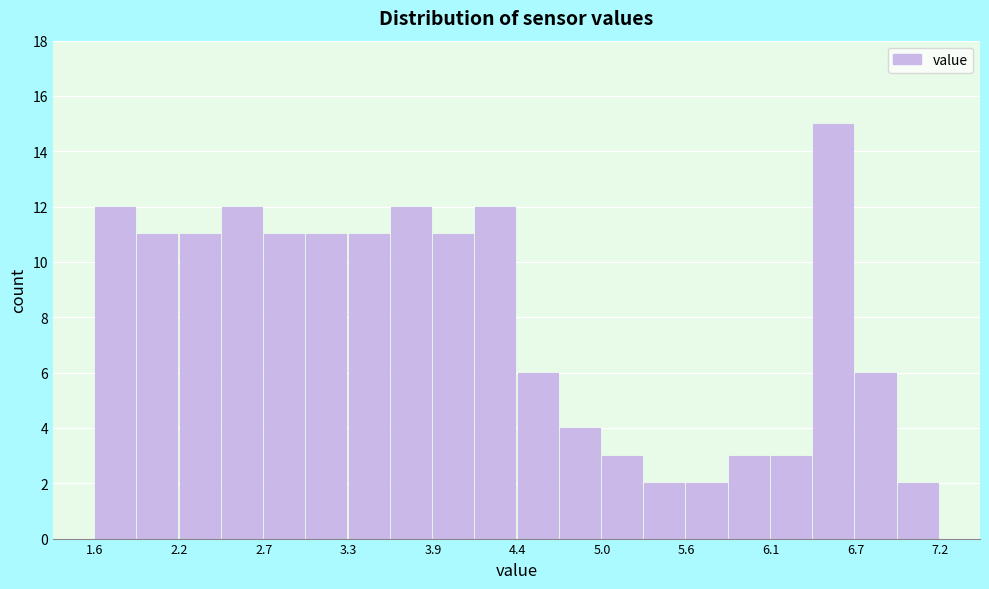

Around what value on the x-axis is the tallest bar? Give the approximate position of its centre, as read against the axis.

6.5